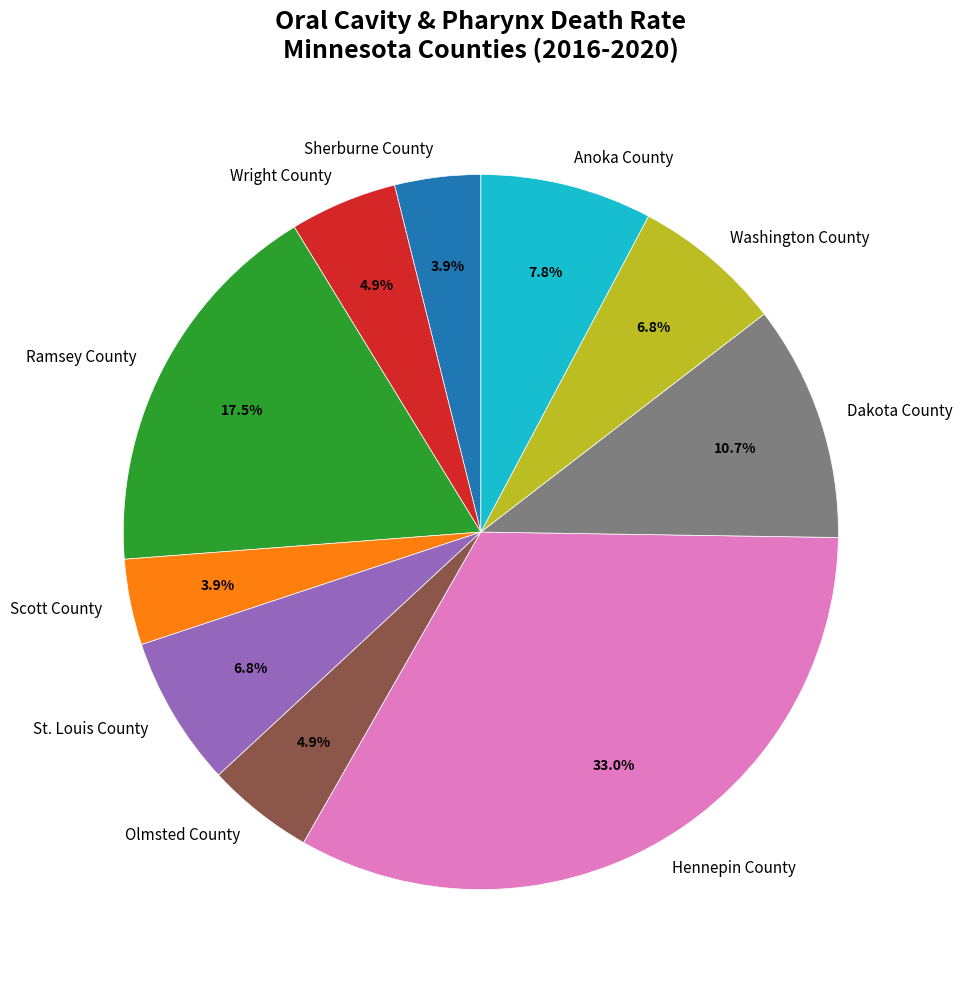

What percentage is the Olmsted County slice, to the nearest percent?

5%